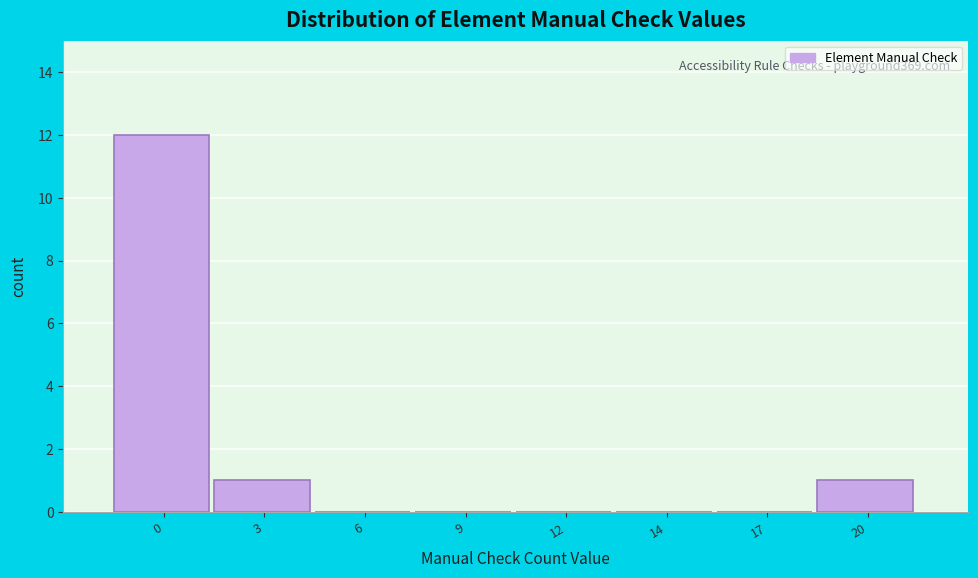

Reading left to right, extract all data points from this chart.

0=12	3=1	6=0	9=0	12=0	14=0	17=0	20=1